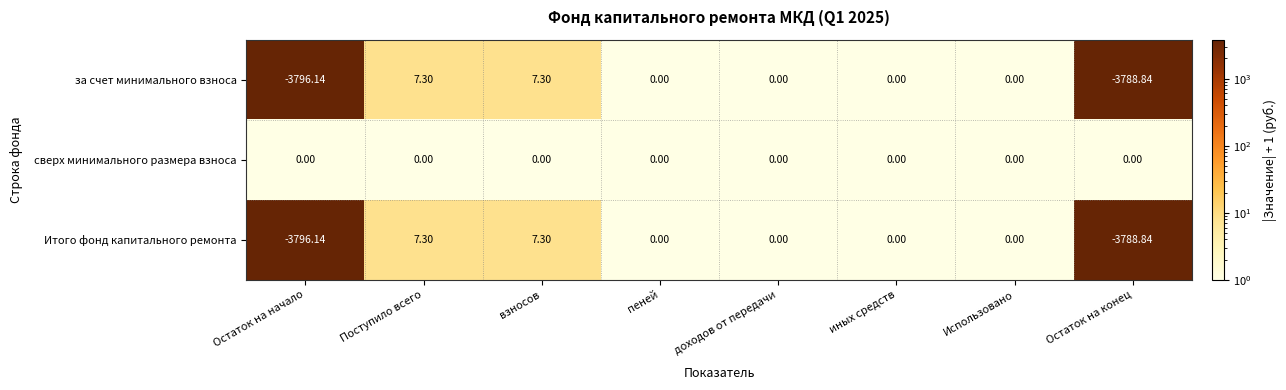

Which series has the largest total across all categories?

сверх минимального размера взноса